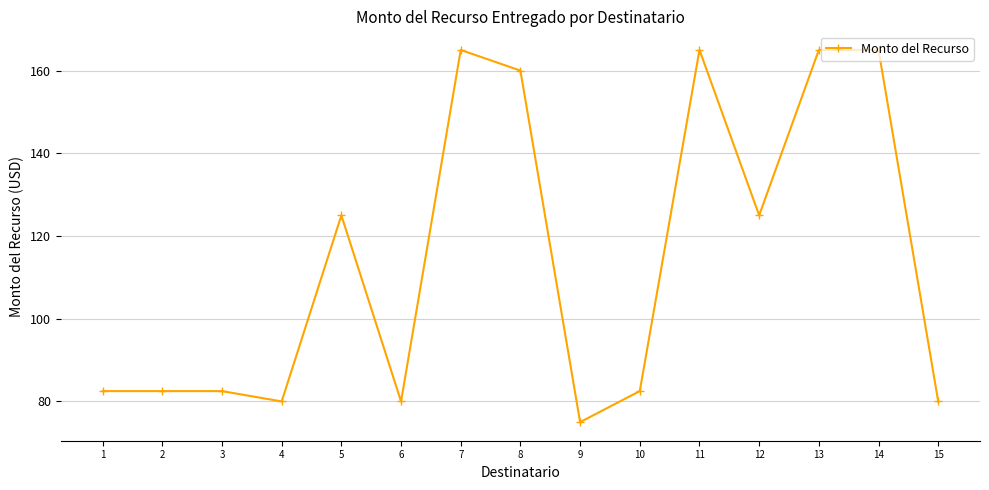

What is the smallest value displayed?

75.0